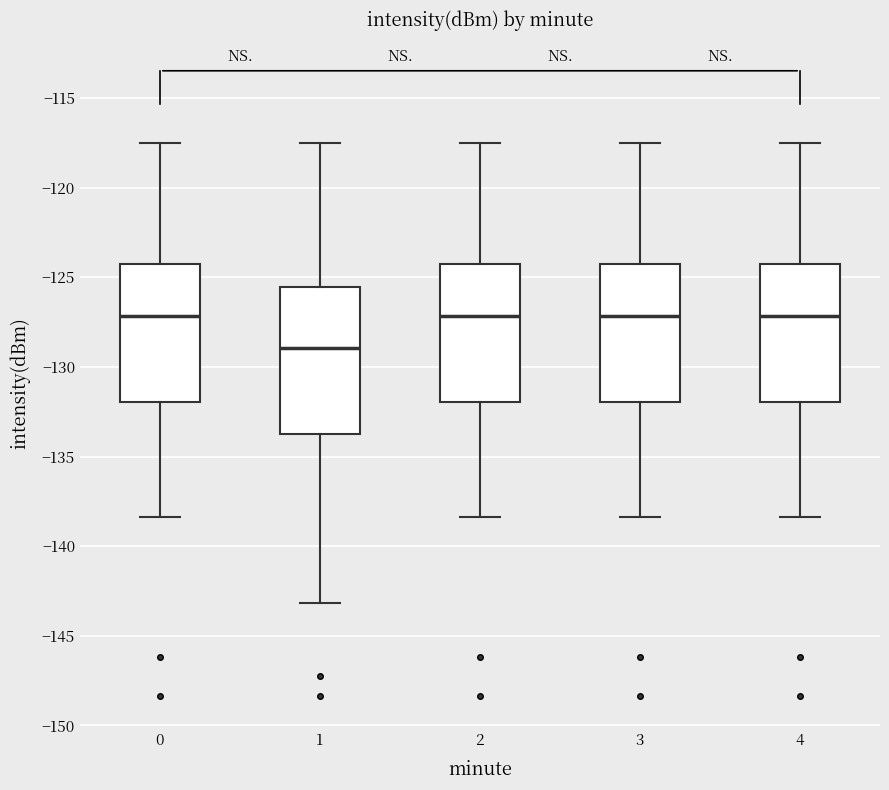

Reading left to right, read every box against the y-axis: the position of its median line, the range the box covers, and the ends of its whiskers. The values are not printed on the chart, so give them approximately, as read against the axis.

0: median -127.0, box -132.0 to -124.0, whiskers -138.5 to -117.5
1: median -129.0, box -133.5 to -125.5, whiskers -143.0 to -117.5
2: median -127.0, box -132.0 to -124.0, whiskers -138.5 to -117.5
3: median -127.0, box -132.0 to -124.0, whiskers -138.5 to -117.5
4: median -127.0, box -132.0 to -124.0, whiskers -138.5 to -117.5